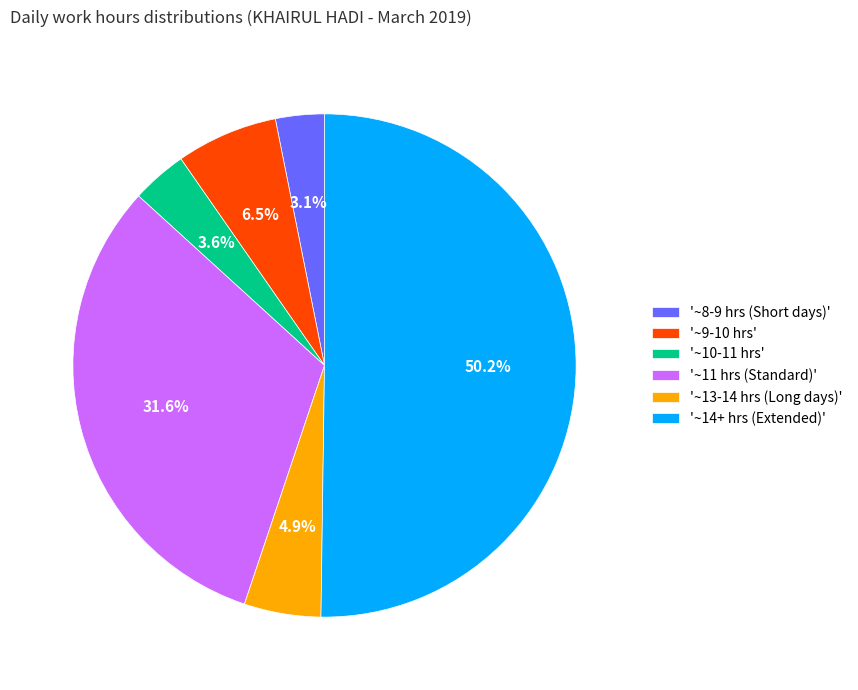

Between '~14+ hrs (Extended)' and '~13-14 hrs (Long days)', which is larger?

'~14+ hrs (Extended)'